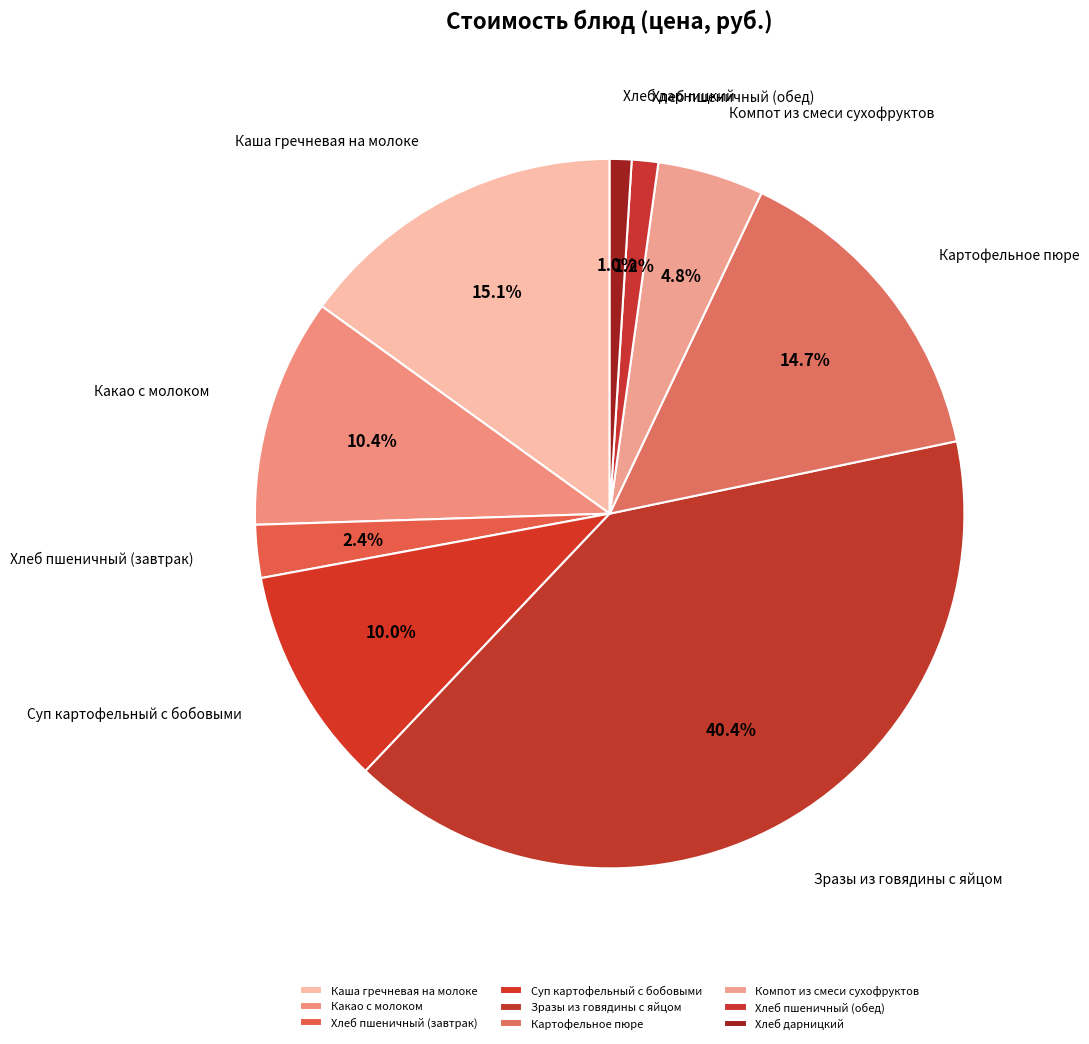

Is there a majority slice in this chart?

No